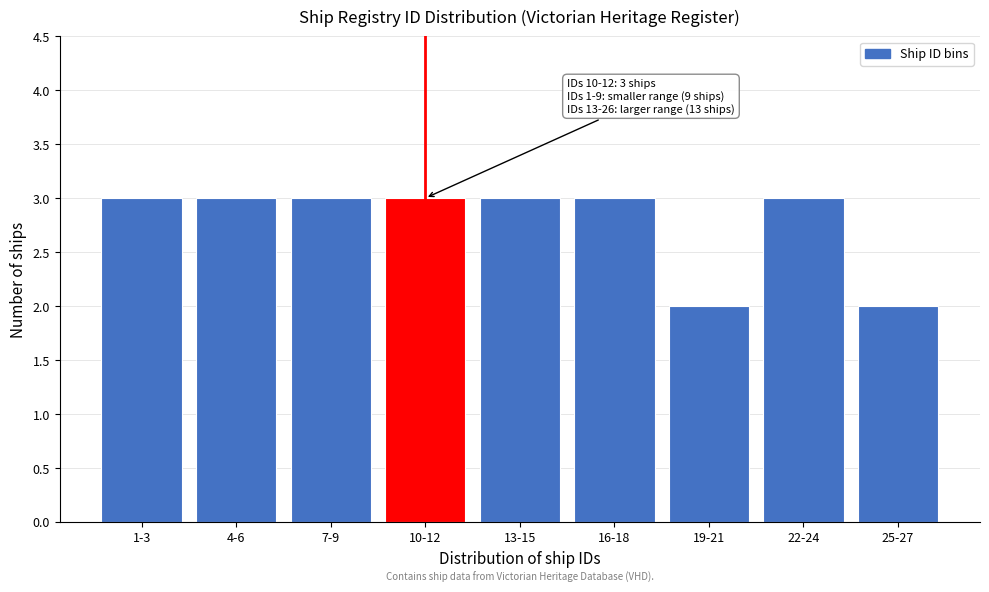

Reading left to right, transcribe all the data shown in this chart.

1-3=3	4-6=3	7-9=3	10-12=3	13-15=3	16-18=3	19-21=2	22-24=3	25-27=2